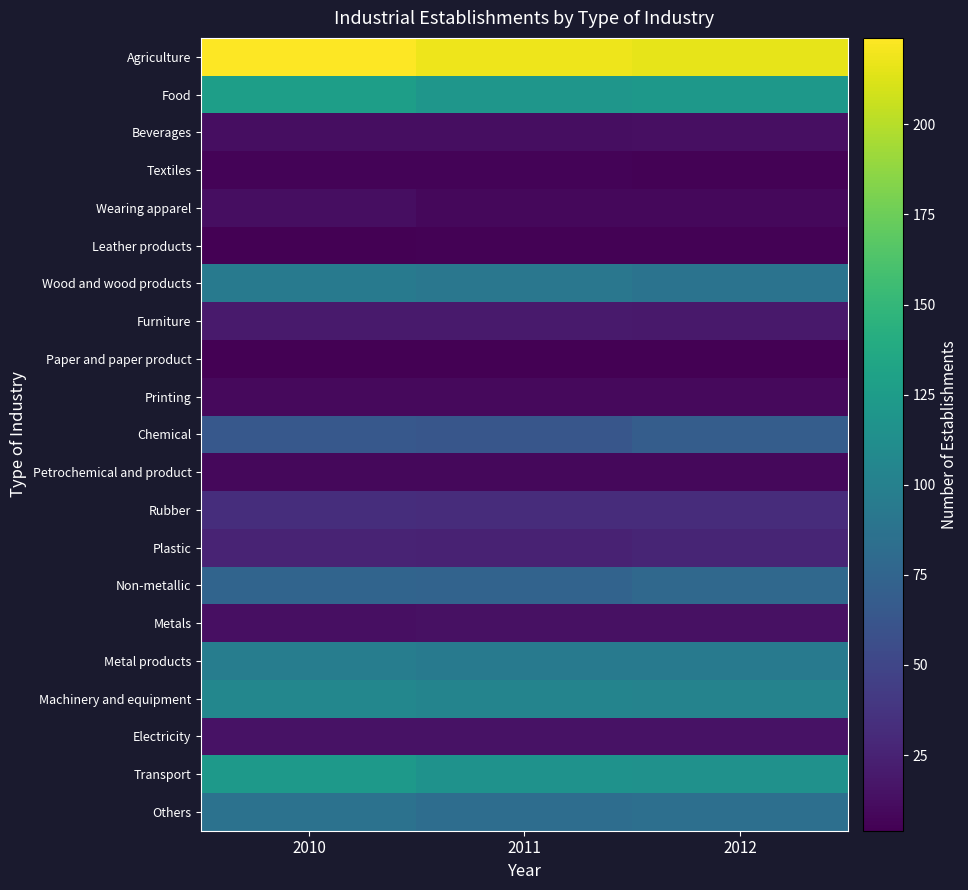

What is the greatest value displayed?

224